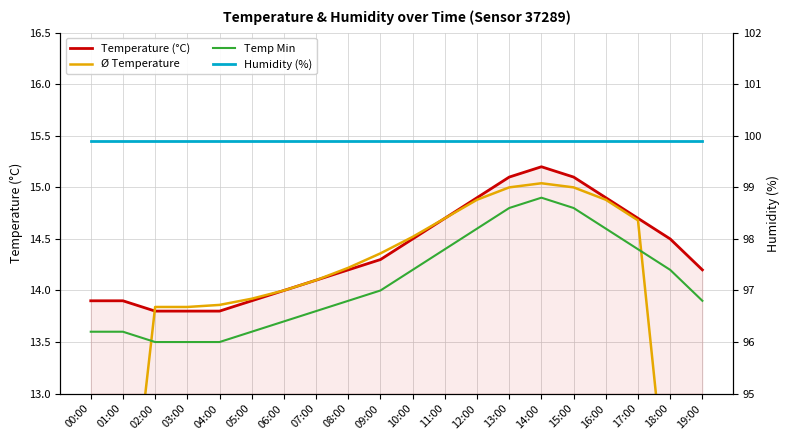

True or false: Ø Temperature and Humidity (%) cross at least once.

False